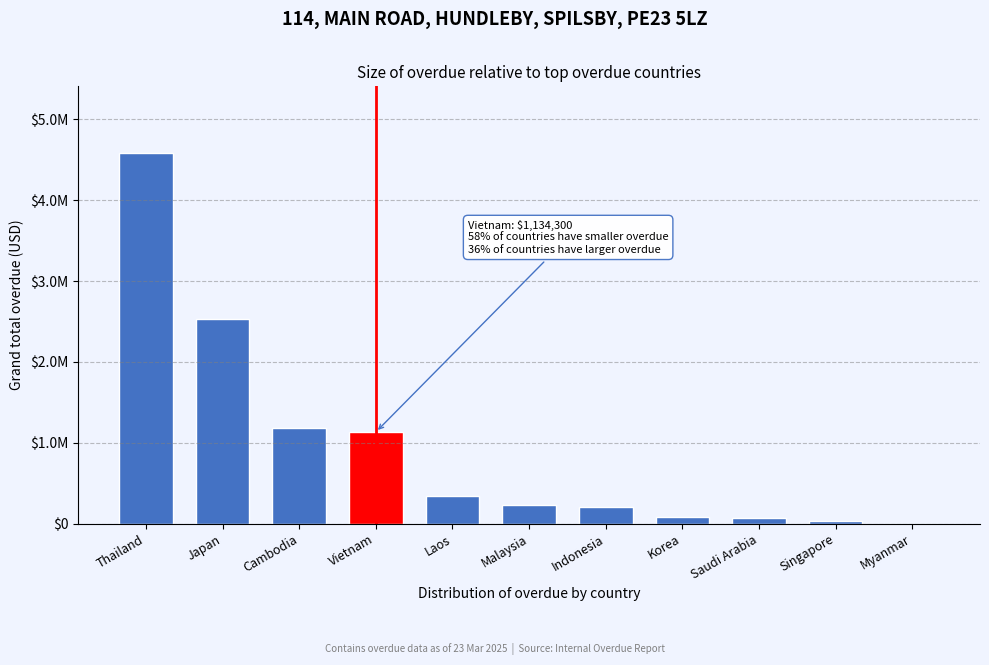

Are the bars horizontal?

No